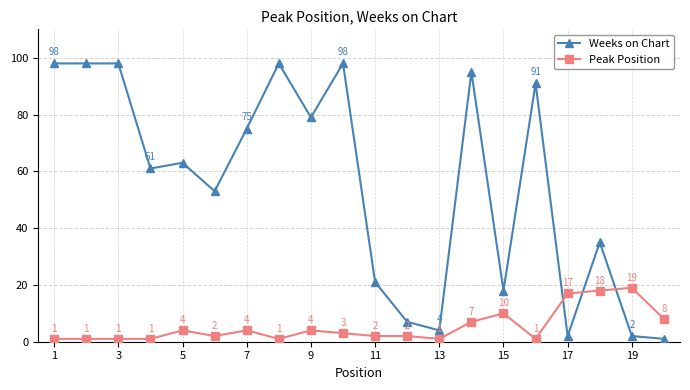

Which series ends up on top after the final intersection of Peak Position and Weeks on Chart?

Peak Position